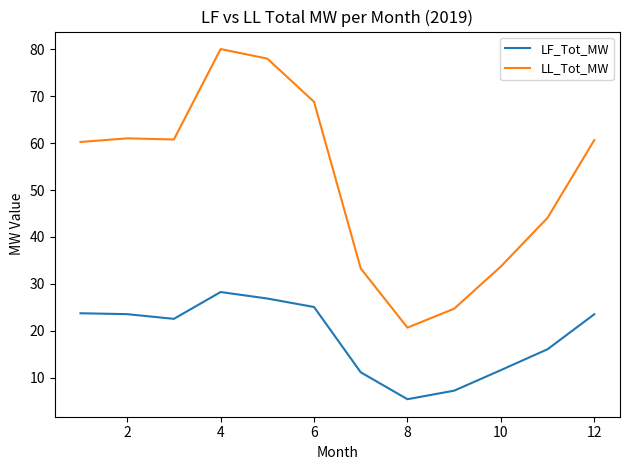

What is the difference between the maximum and minimum values in the LF_Tot_MW series?

22.8